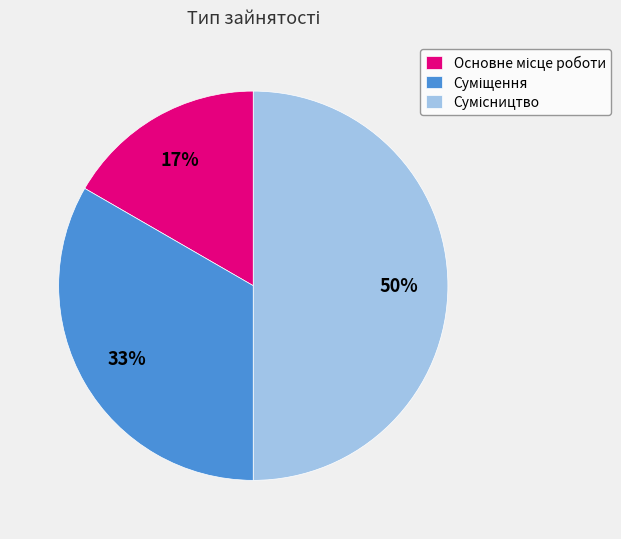

To the nearest percent, what is the average slice percentage?

33%